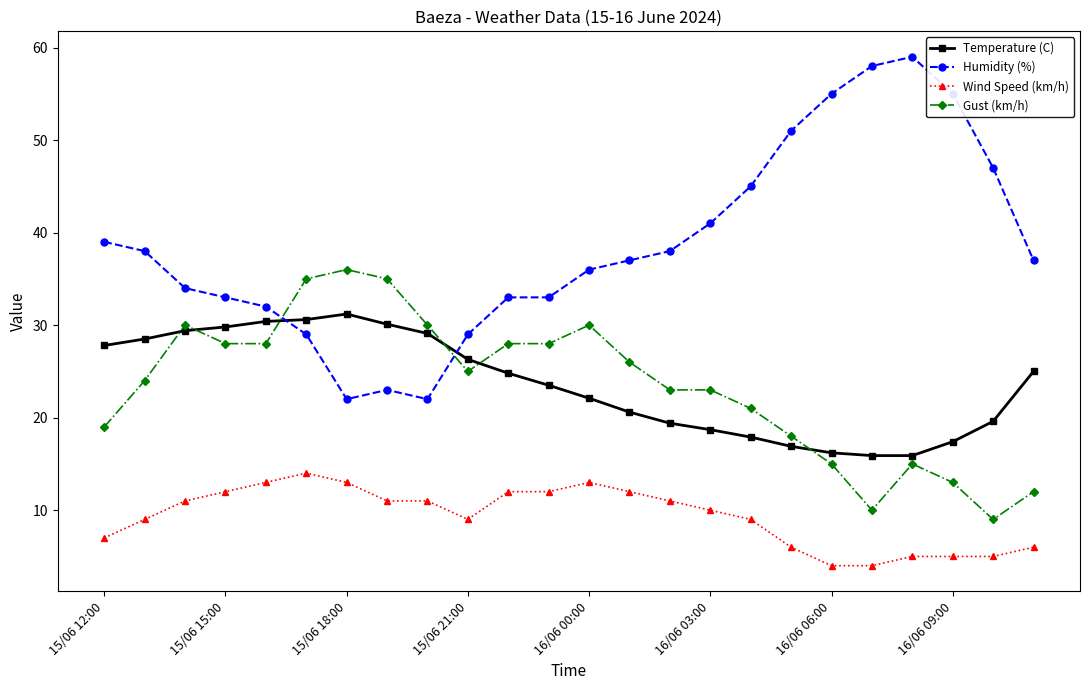

List the series in order of their peak value, highest first.

Humidity (%), Gust (km/h), Temperature (C), Wind Speed (km/h)